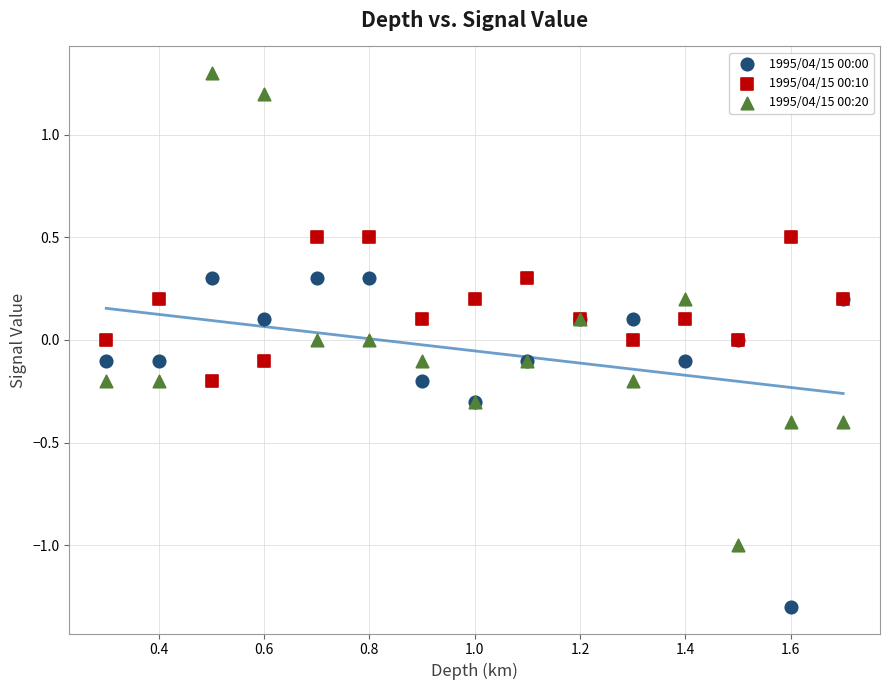

What are all the series names shown in the legend?

1995/04/15 00:00, 1995/04/15 00:10, 1995/04/15 00:20